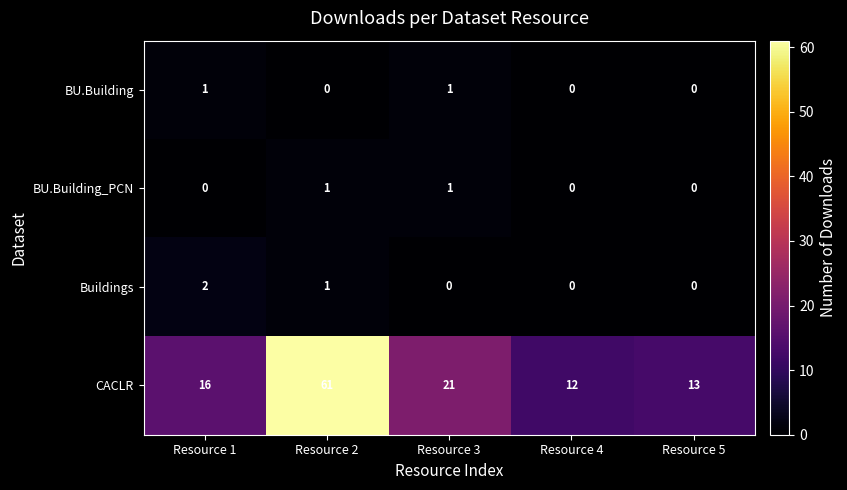

What is the total value across all series at Resource 5?

13